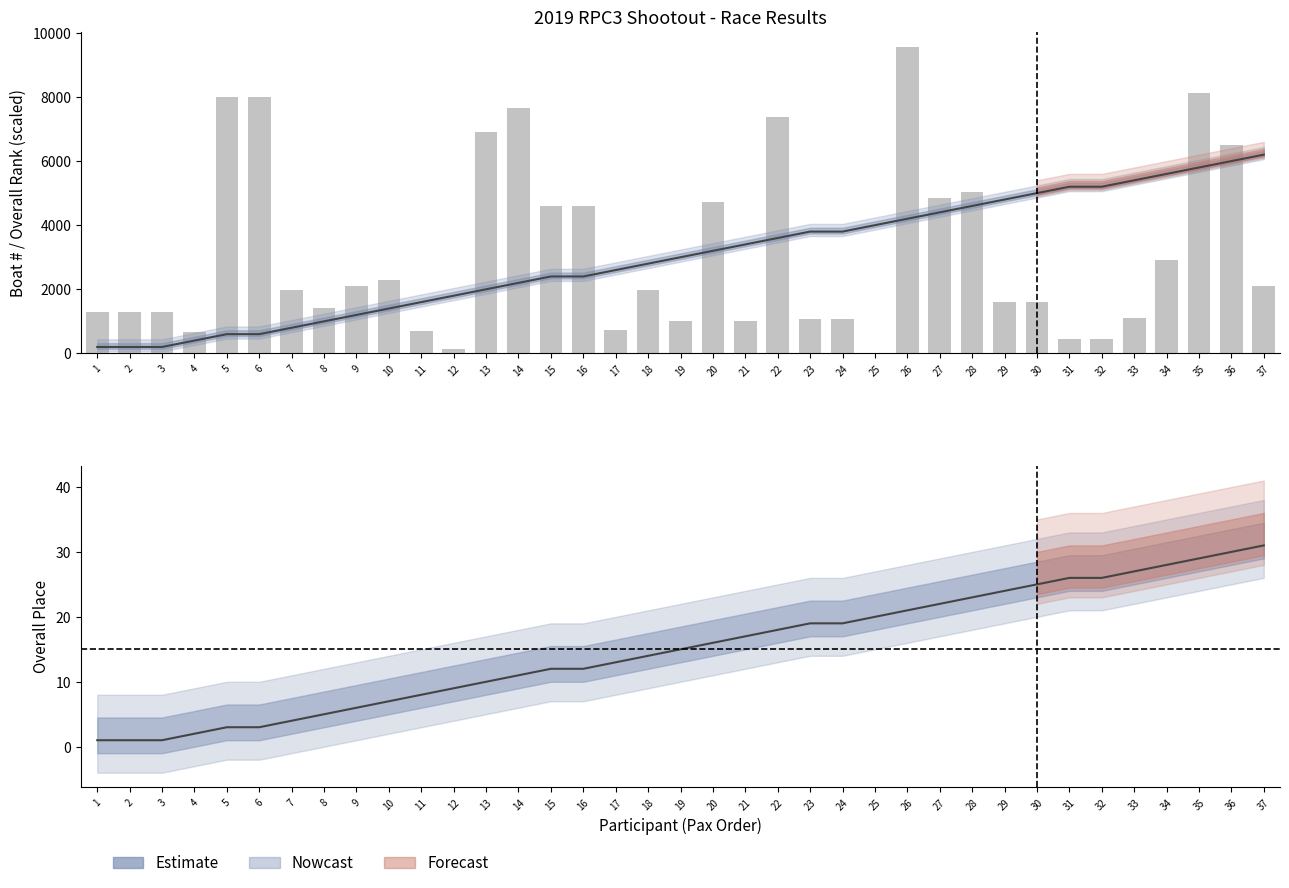

How many categories are shown in the chart?

37